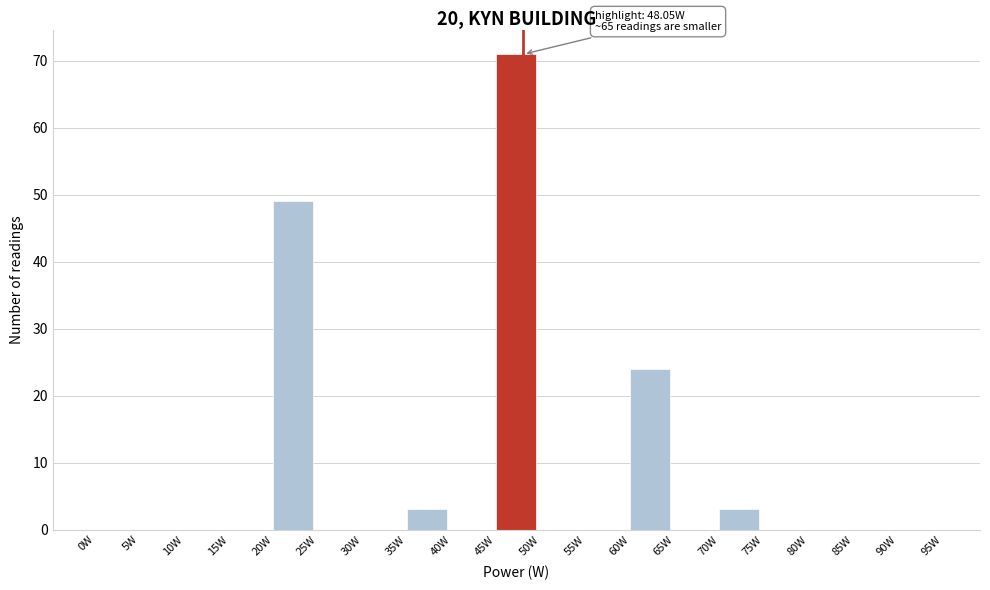

Which range on the x-axis has the tallest bar?

45 to 50